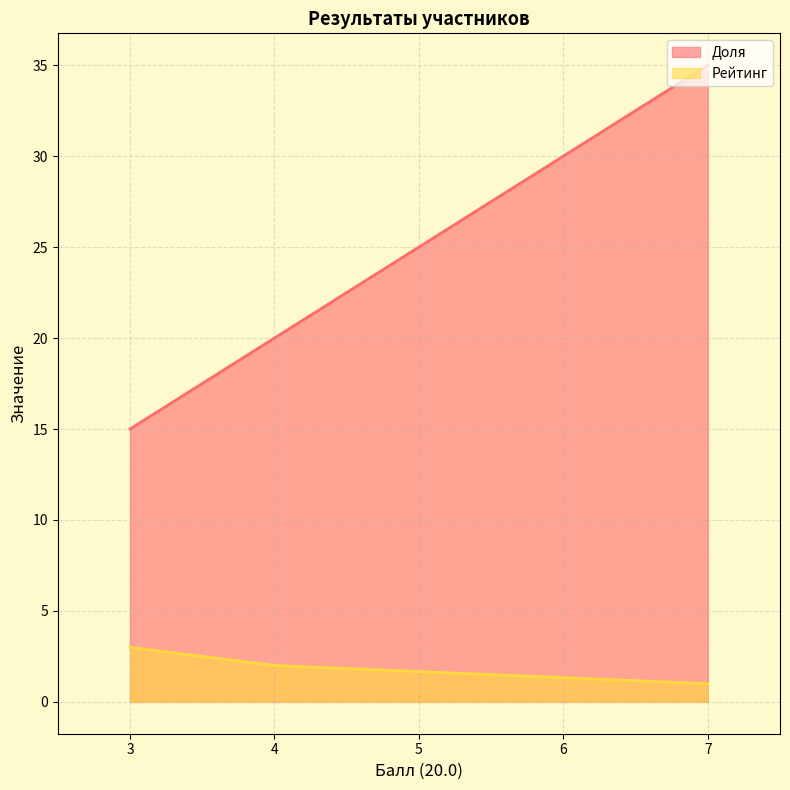

What is the difference between the highest and lowest values at 4?

18